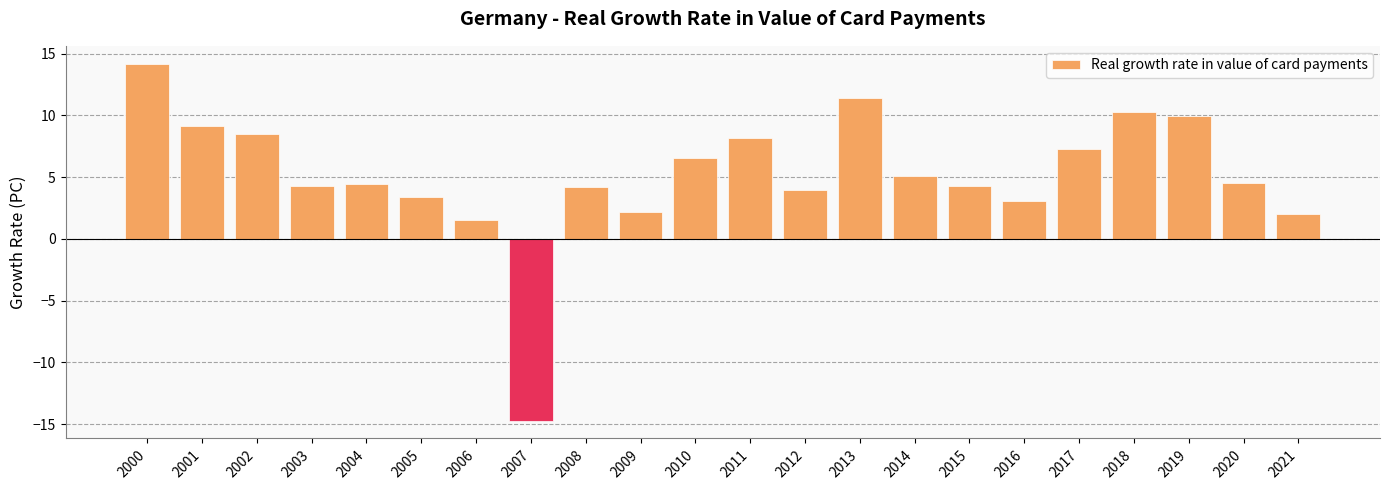

What is the ratio of the value at 2020 to the value at 2016?

1.5